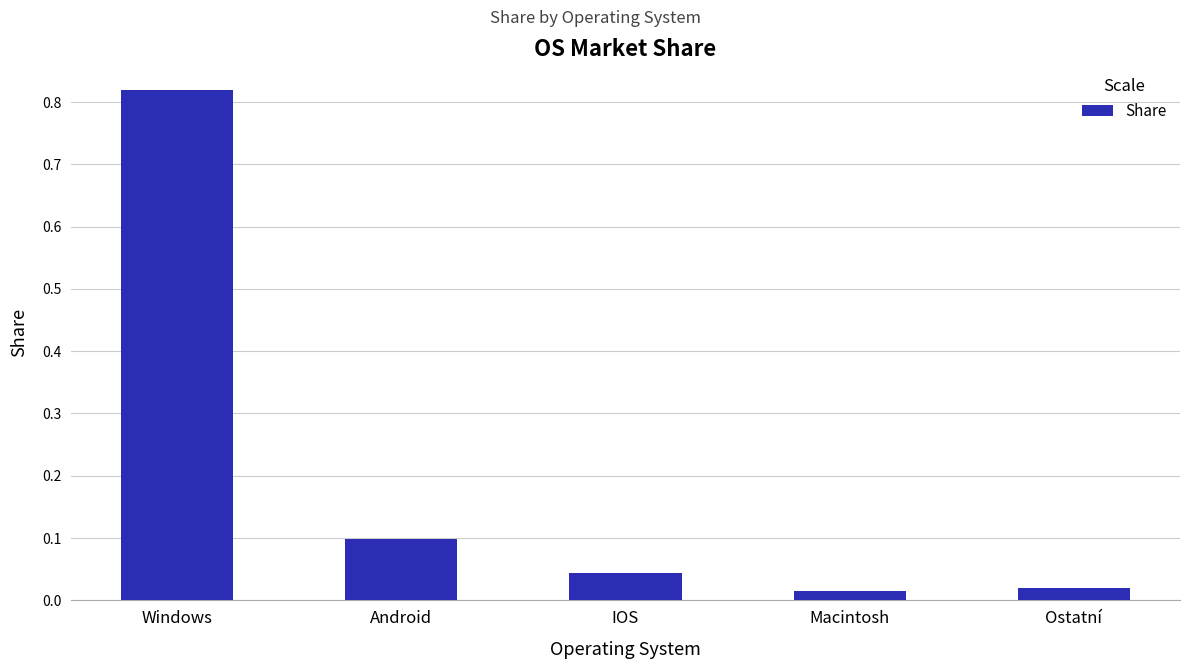

Between Macintosh and Windows, which is larger?

Windows